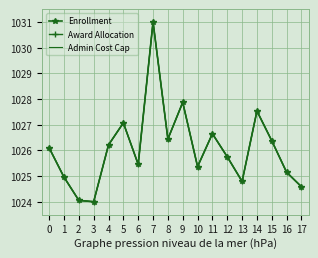

Reading left to right, transcribe all the data shown in this chart.

Enrollment: 0=1026.1	1=1025.0	2=1024.1	3=1024.0	4=1026.2	5=1027.1	6=1025.5	7=1031.0	8=1026.4	9=1027.9	10=1025.4	11=1026.6	12=1025.8	13=1024.8	14=1027.5	15=1026.4	16=1025.1	17=1024.6
Award Allocation: 0=1026.1	1=1025.0	2=1024.1	3=1024.0	4=1026.2	5=1027.1	6=1025.5	7=1031.0	8=1026.4	9=1027.9	10=1025.4	11=1026.6	12=1025.8	13=1024.8	14=1027.5	15=1026.4	16=1025.1	17=1024.6
Admin Cost Cap: 0=1026.1	1=1025.0	2=1024.1	3=1024.0	4=1026.2	5=1027.1	6=1025.5	7=1031.0	8=1026.4	9=1027.9	10=1025.4	11=1026.6	12=1025.8	13=1024.8	14=1027.5	15=1026.4	16=1025.1	17=1024.6